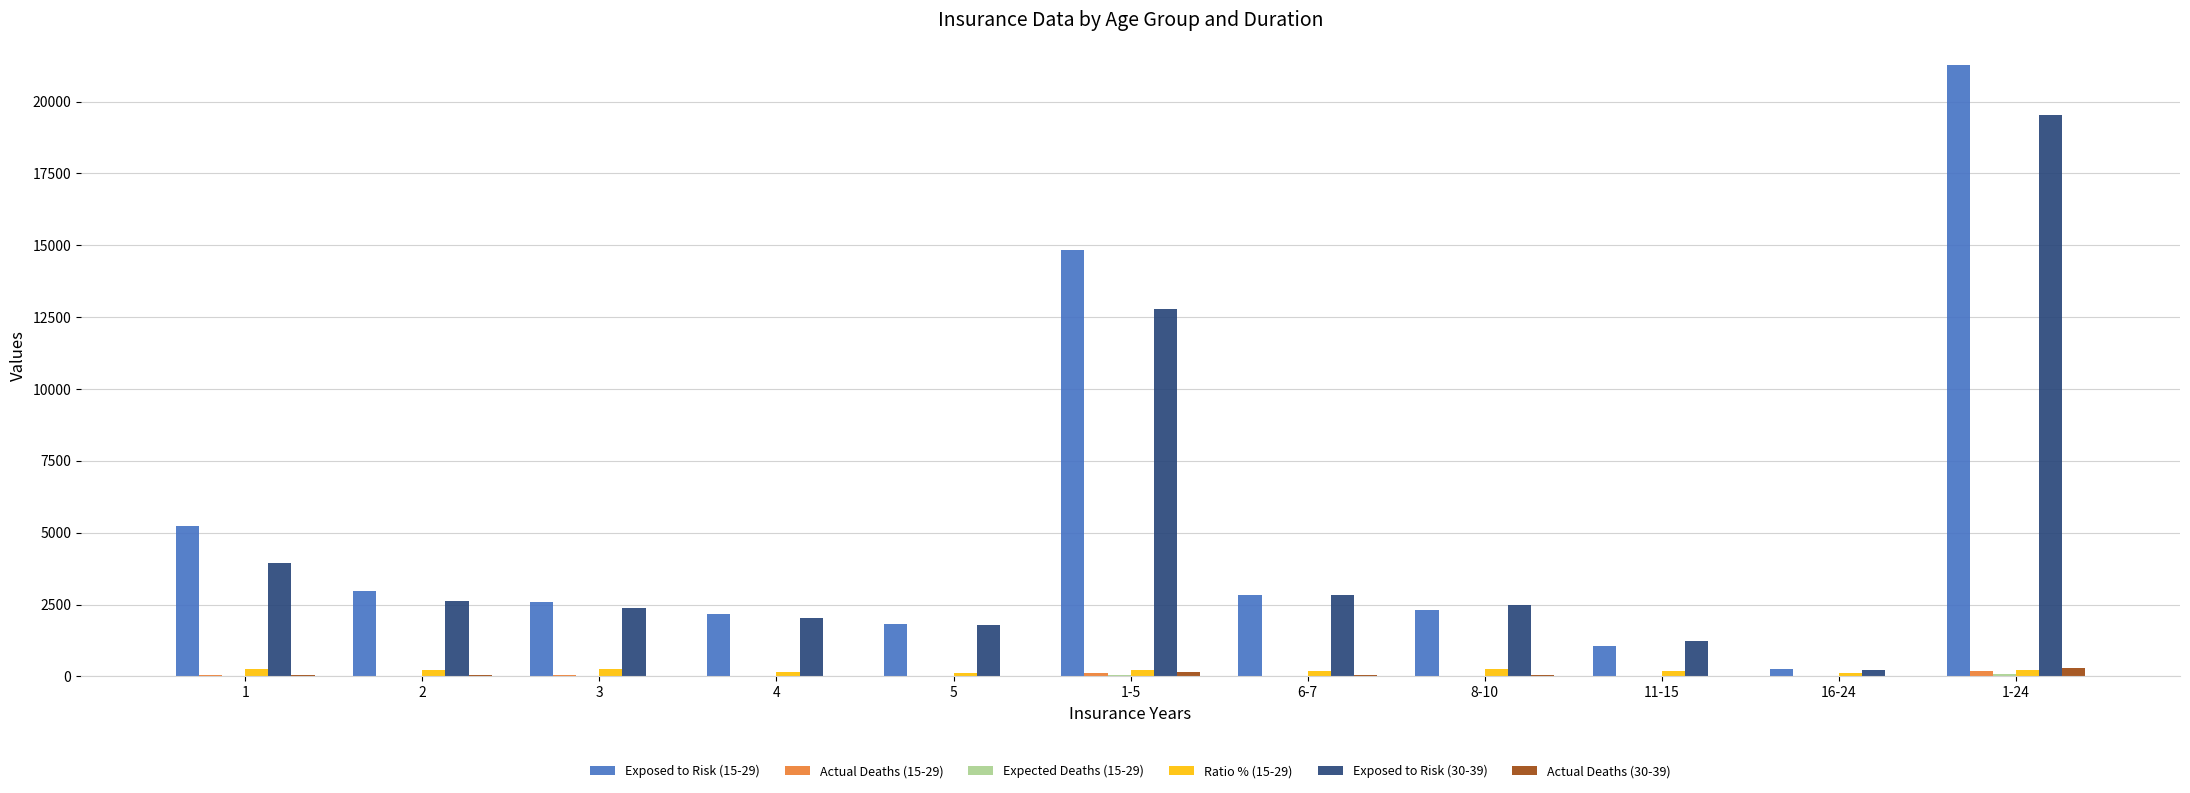

Where is Exposed to Risk (30-39) nearest to the value 9879?

1-5